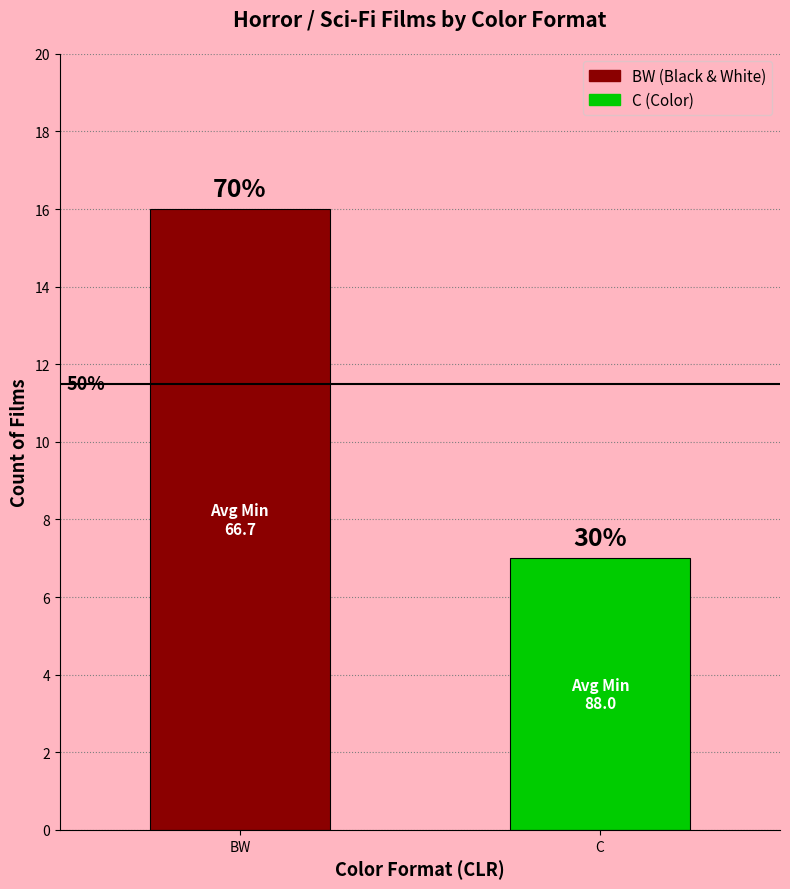

The value at BW is 5. True or false?

False